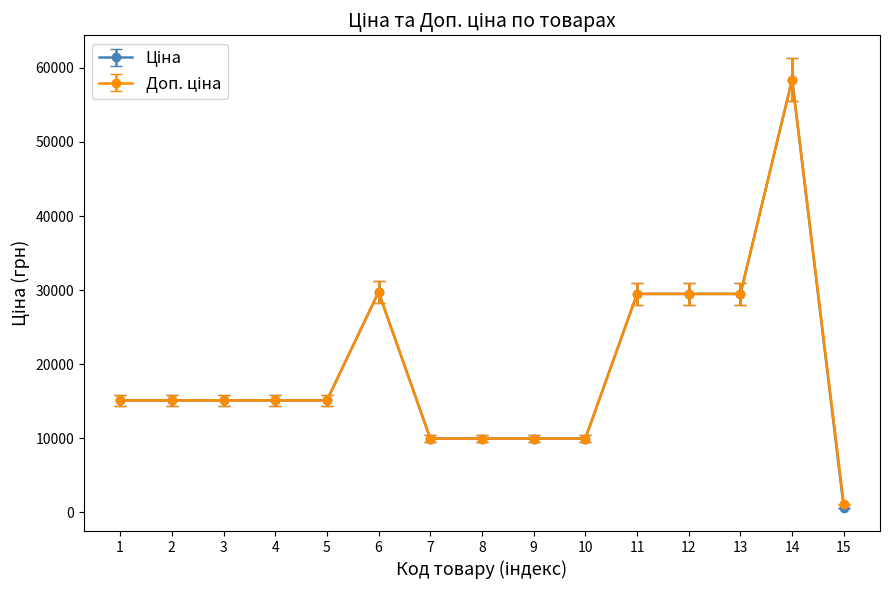

At which category is the sum across all series the highest?

14